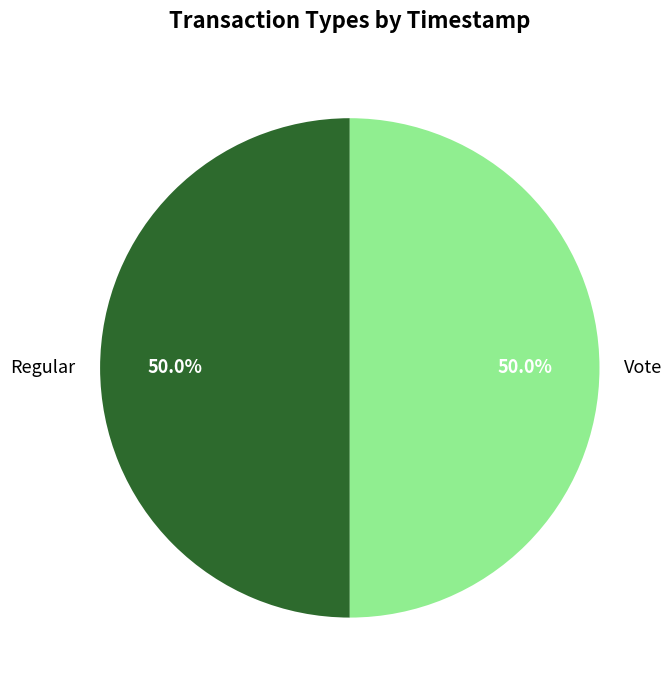

Is the sum of Regular and Vote greater than half?

Yes